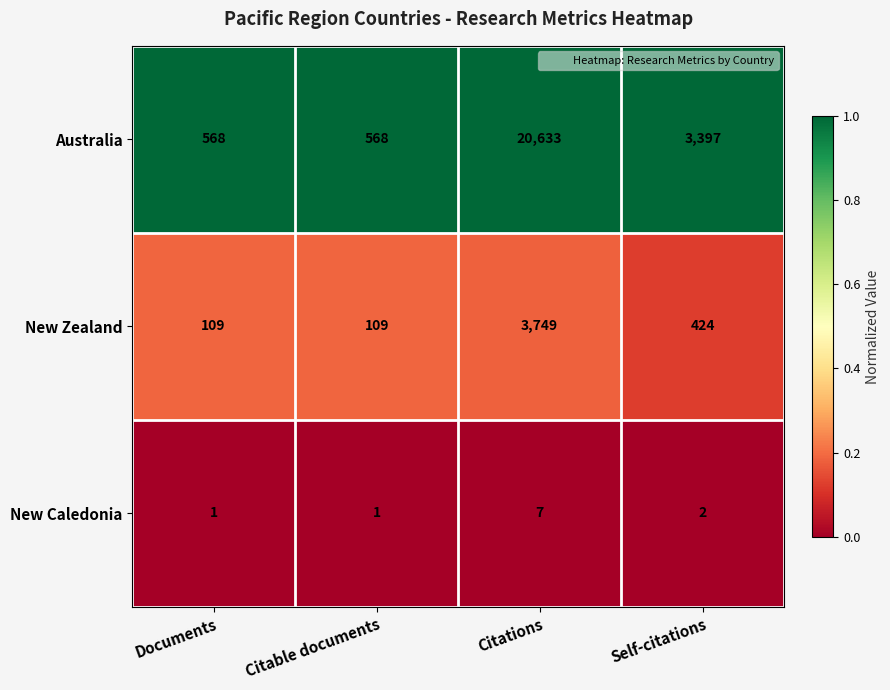

Reading left to right, what are all the values shown in this chart?

Australia: Documents=568	Citable documents=568	Citations=20633	Self-citations=3397
New Zealand: Documents=109	Citable documents=109	Citations=3749	Self-citations=424
New Caledonia: Documents=1	Citable documents=1	Citations=7	Self-citations=2